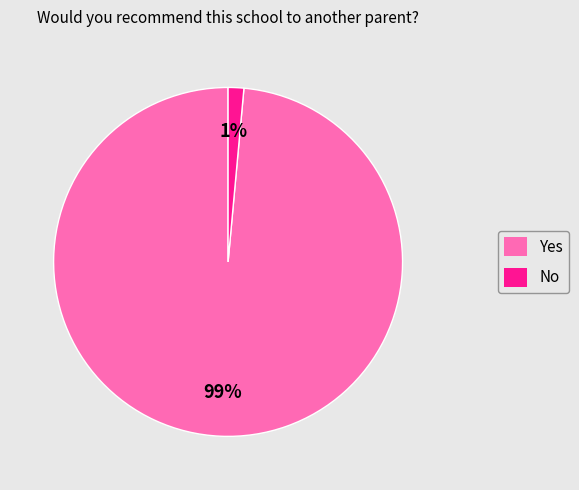

True or false: No accounts for 1% of the total.

True